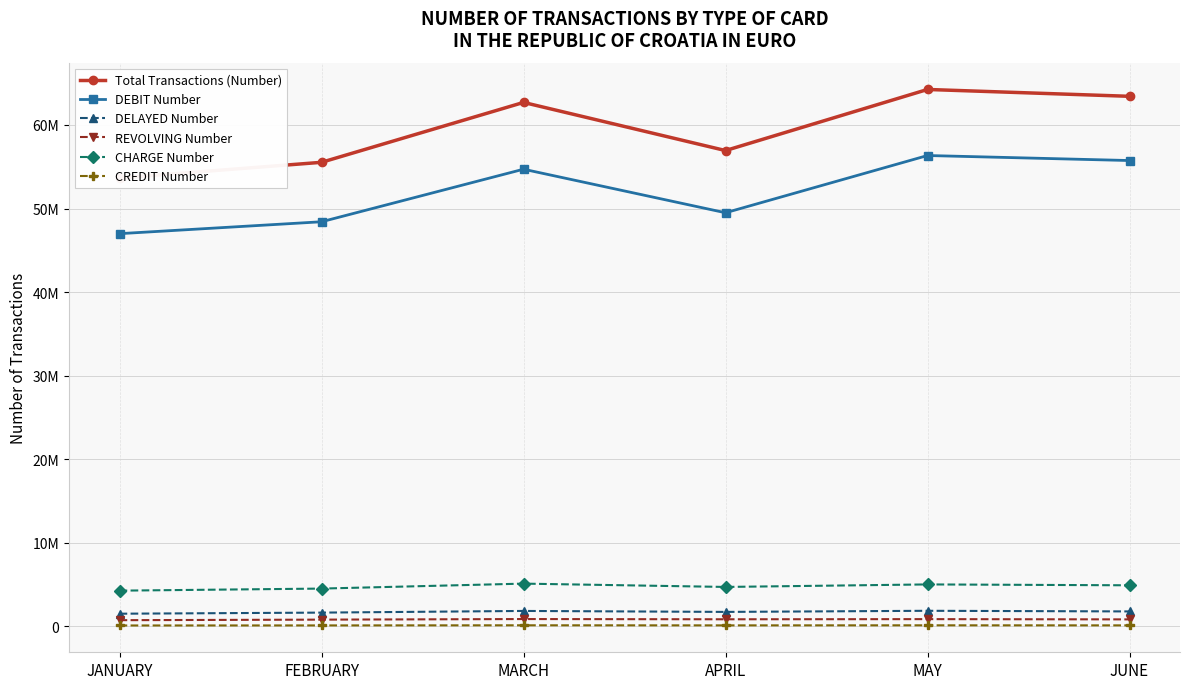

What is the total value across all series at MAY?

128490380